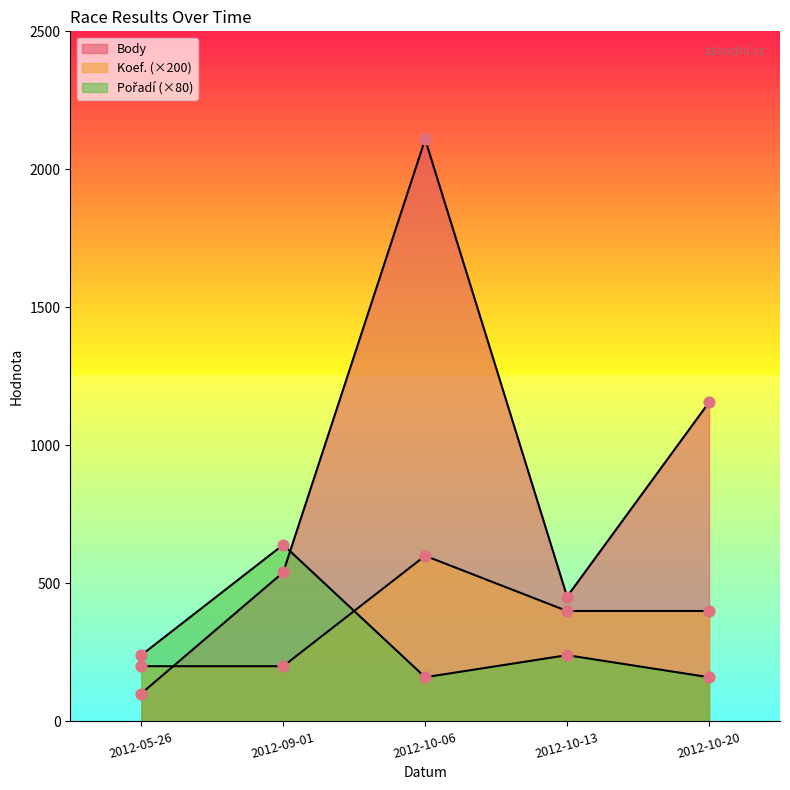

Which series reaches the maximum Y coordinate?

Body